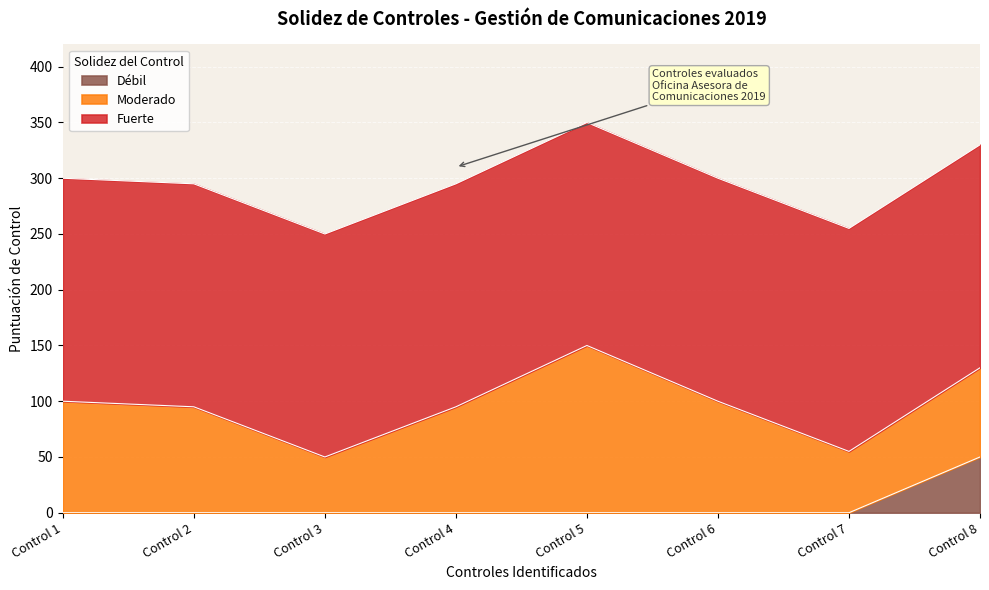

At which category does the chart reach its minimum across all series?

Control 1